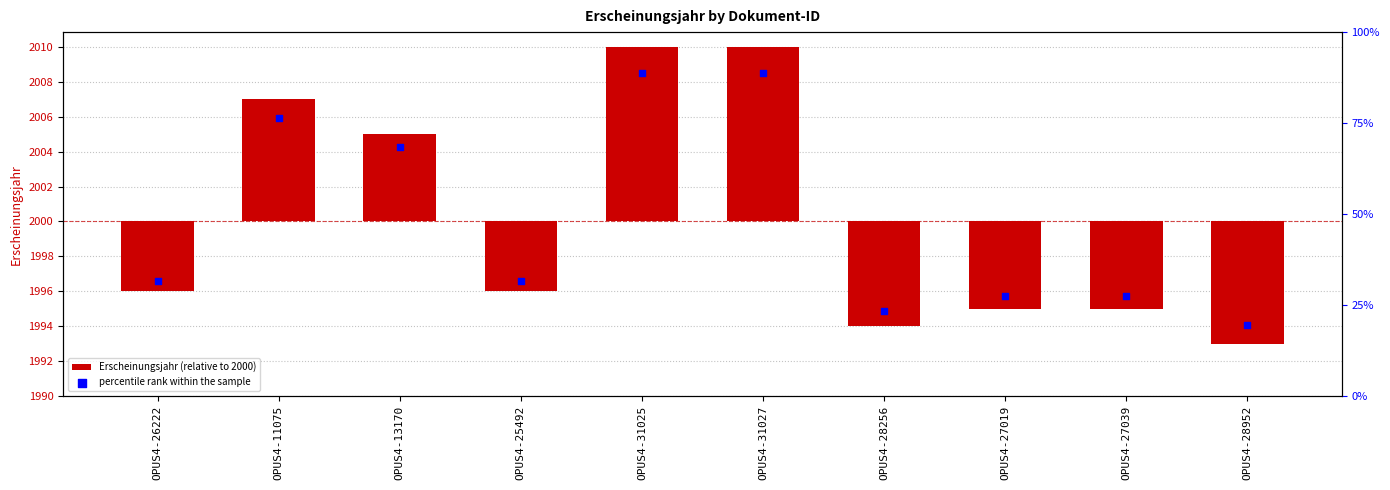

What is the change in value from OPUS4-26222 to OPUS4-11075?

+11